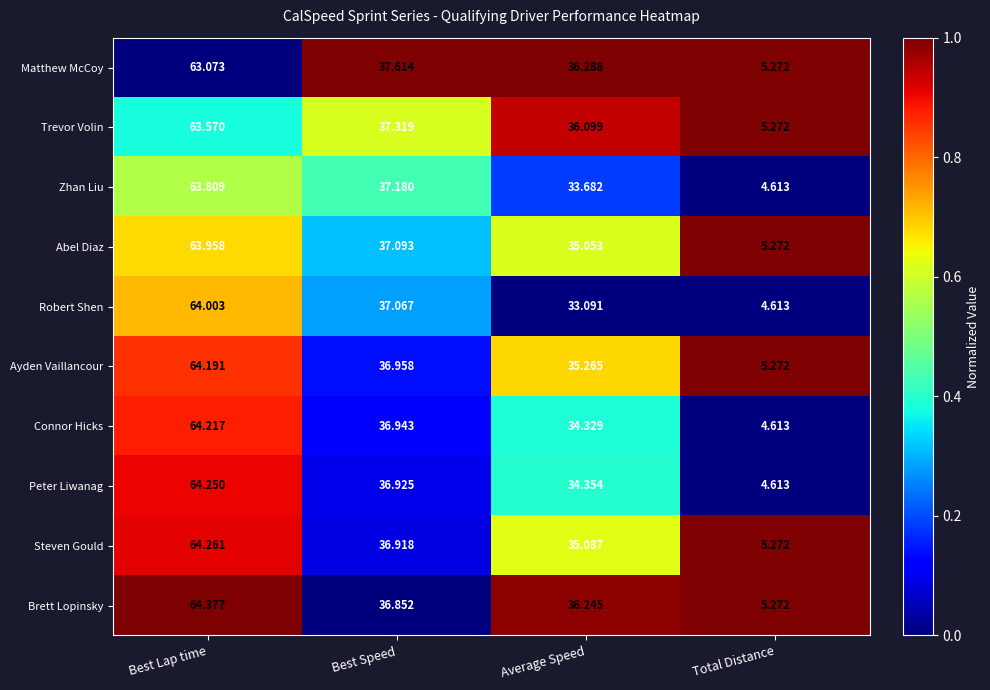

Which category has the highest value in the Matthew McCoy series?

Best Lap time